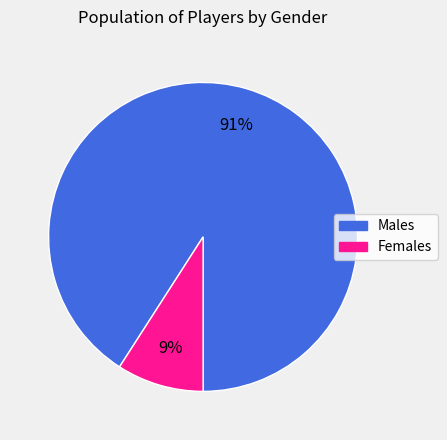

To the nearest percent, what is the average slice percentage?

50%